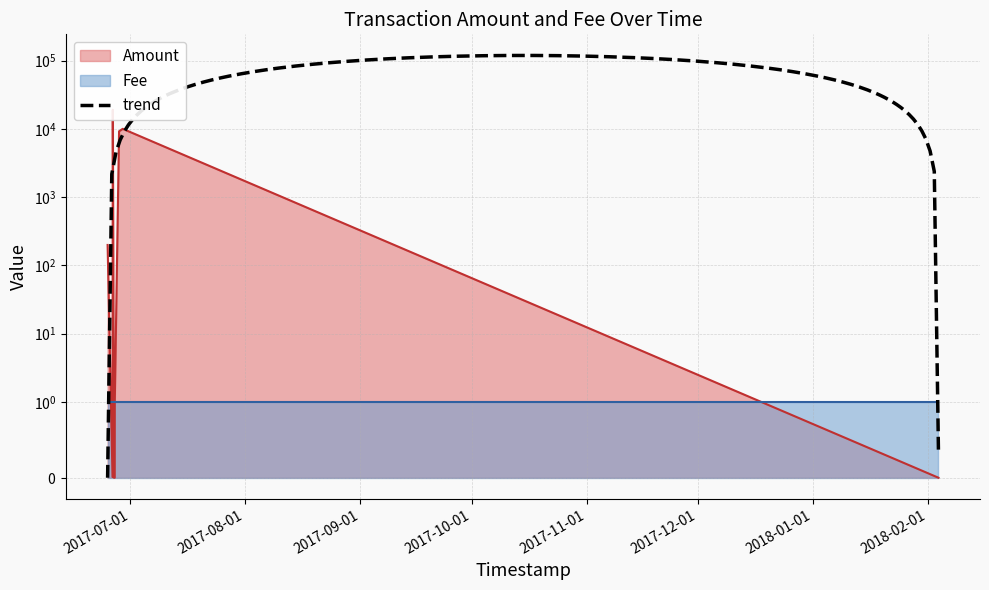

Reading left to right, what are all the values shown in this chart?

2017-06-24 22:11:44=199.0	2017-06-26 05:50:48=0.0	2017-06-26 07:38:00=18999.0	2017-06-26 15:22:07=0.0	2017-06-26 19:24:52=0.0	2017-06-26 20:07:50=0.0	2017-06-26 20:30:53=1.0	2017-06-26 20:32:42=1.0	2017-06-28 00:14:54=9193.0	2017-06-28 23:50:28=10000.0	2018-02-03 18:12:56=0.0